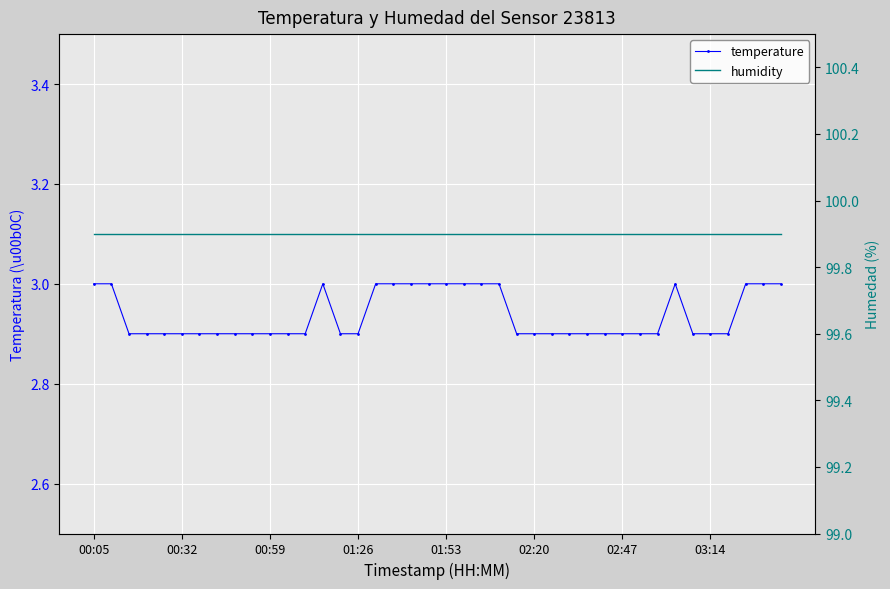

What is the sum of the humidity values at 02:47 and 01:53?

199.8